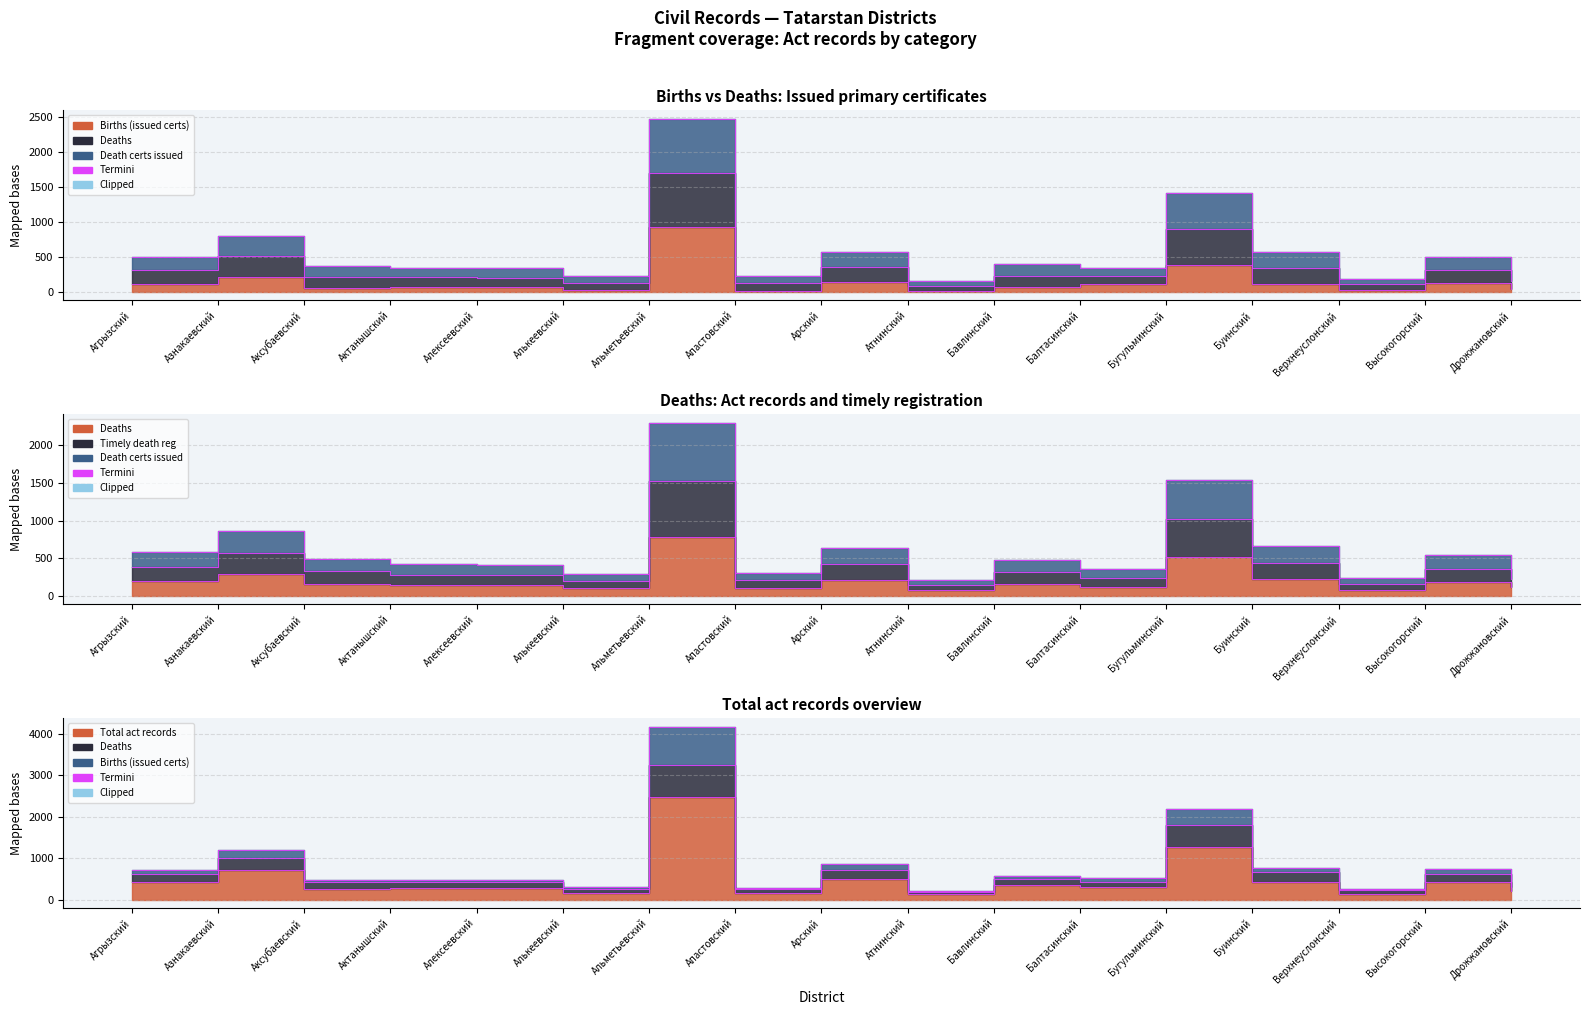

What is the difference between the maximum and minimum values in the Deaths series?

707